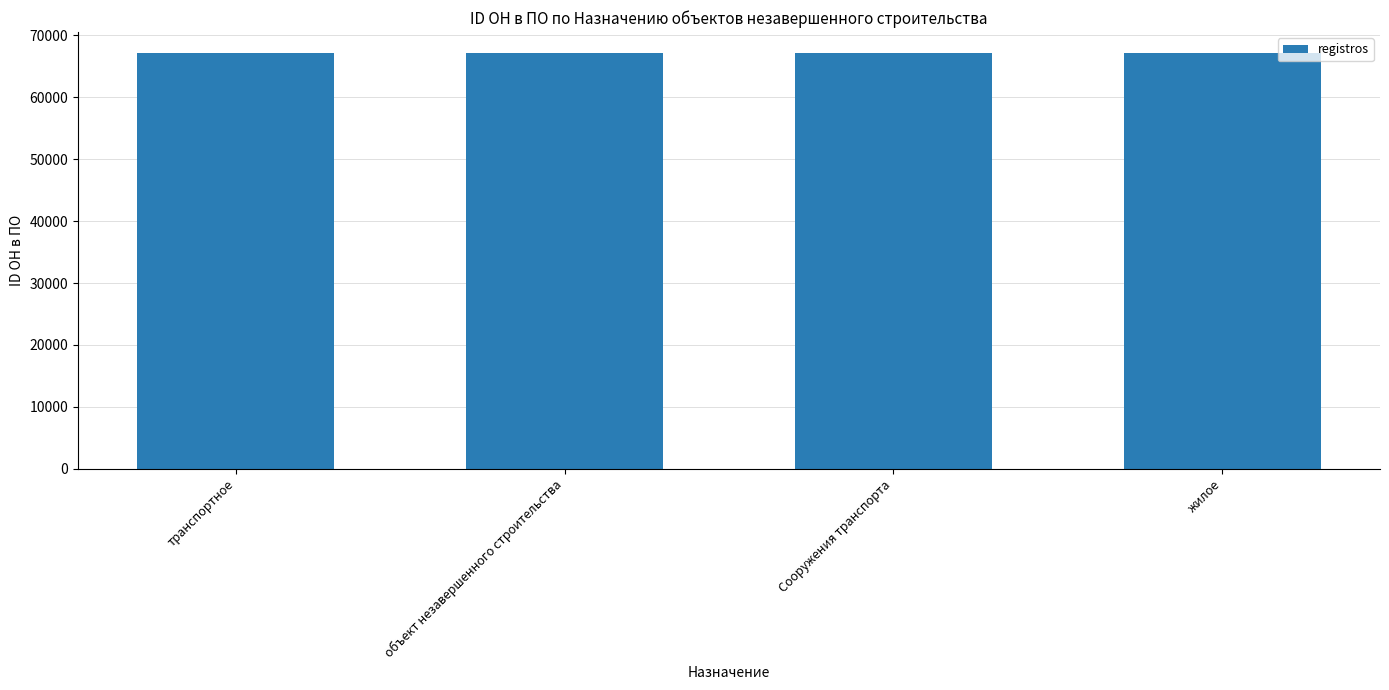

What is the label of the 1st bar from the right?

жилое